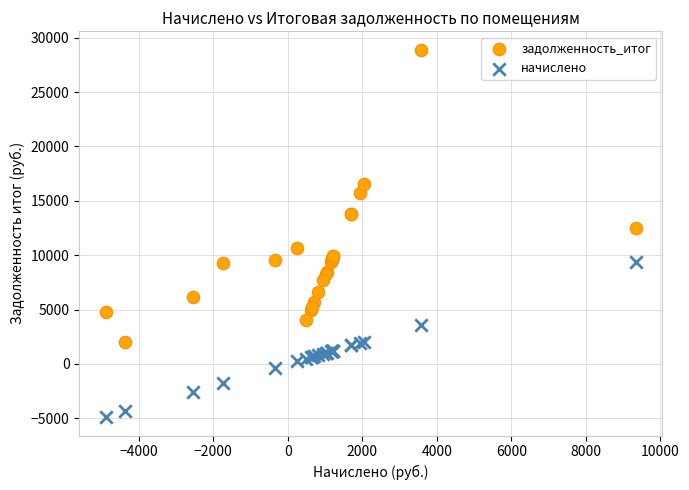

Which series has the widest spread of Y values?

задолженность_итог